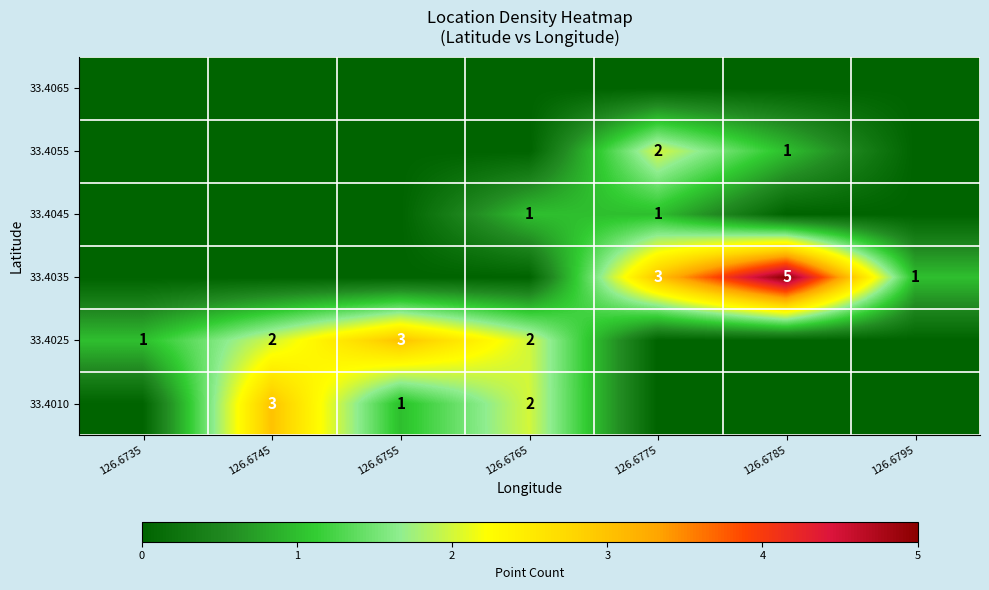

Which has a higher value, 126.6755 or 126.6775?

126.6755